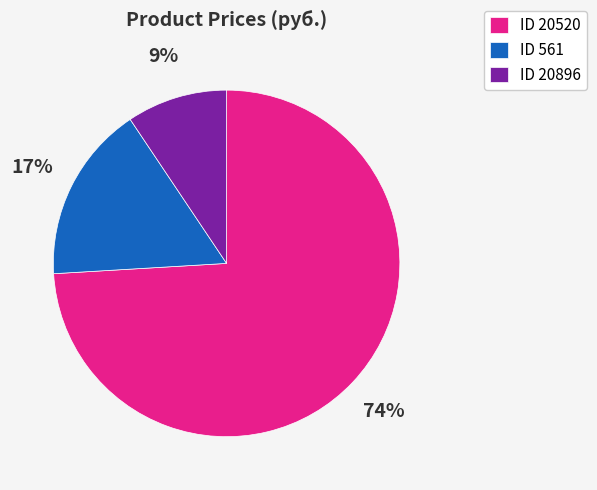

To the nearest percent, what is the difference between the largest and smallest slice percentages?

65%